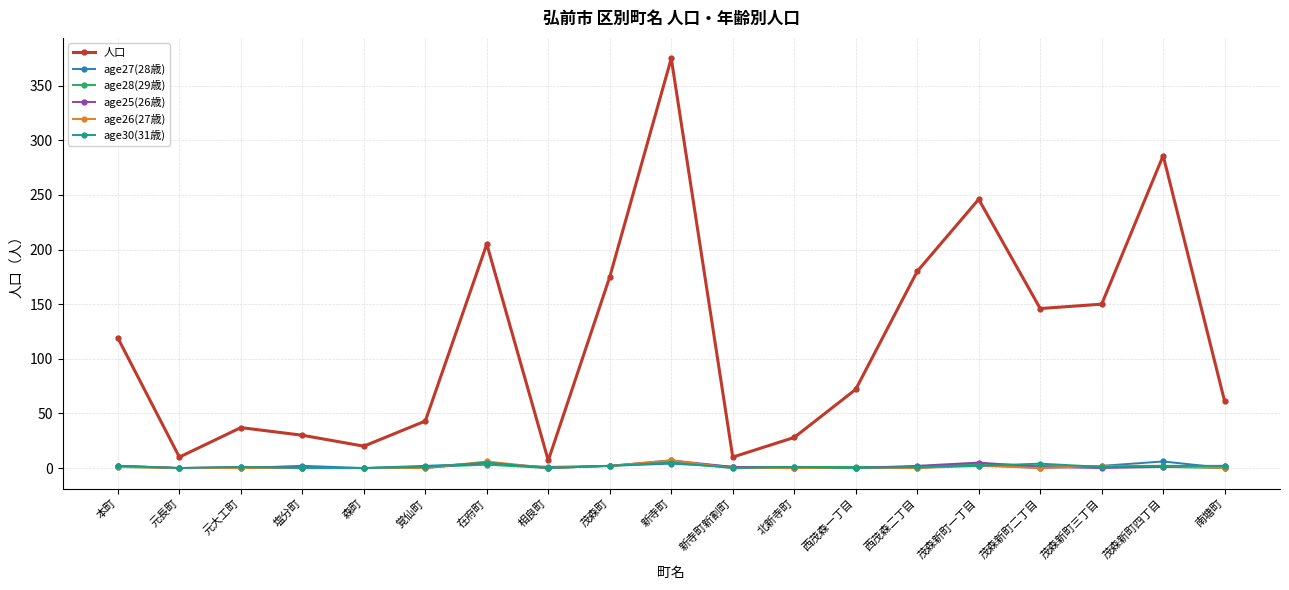

What are all the series names shown in the legend?

人口, age27(28歳), age28(29歳), age25(26歳), age26(27歳), age30(31歳)